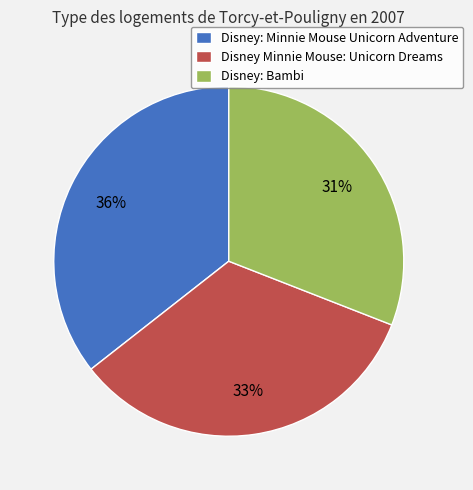

Between Disney Minnie Mouse: Unicorn Dreams and Disney: Minnie Mouse Unicorn Adventure, which is larger?

Disney: Minnie Mouse Unicorn Adventure